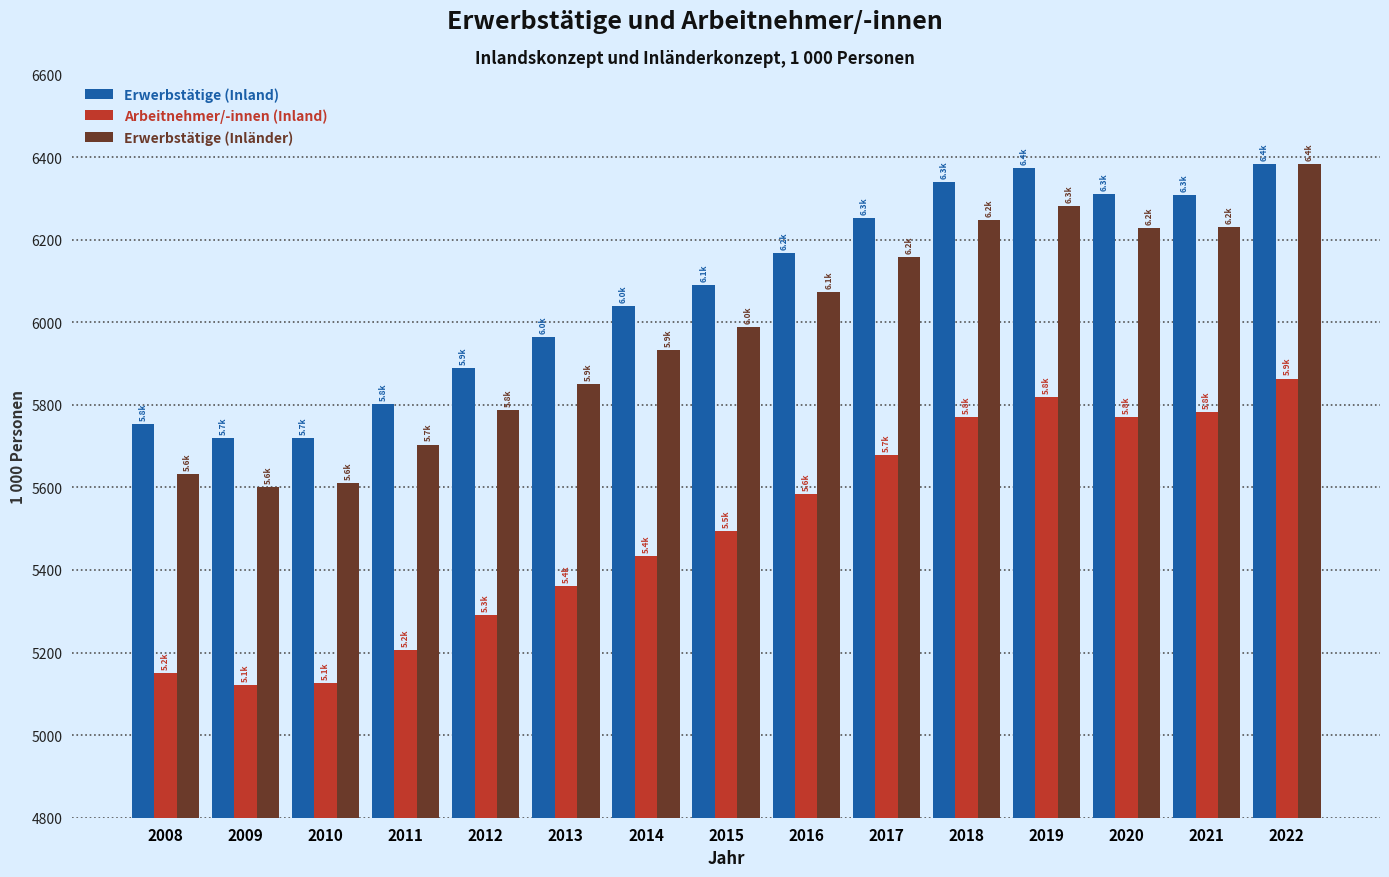

At which category is the sum across all series the highest?

2022